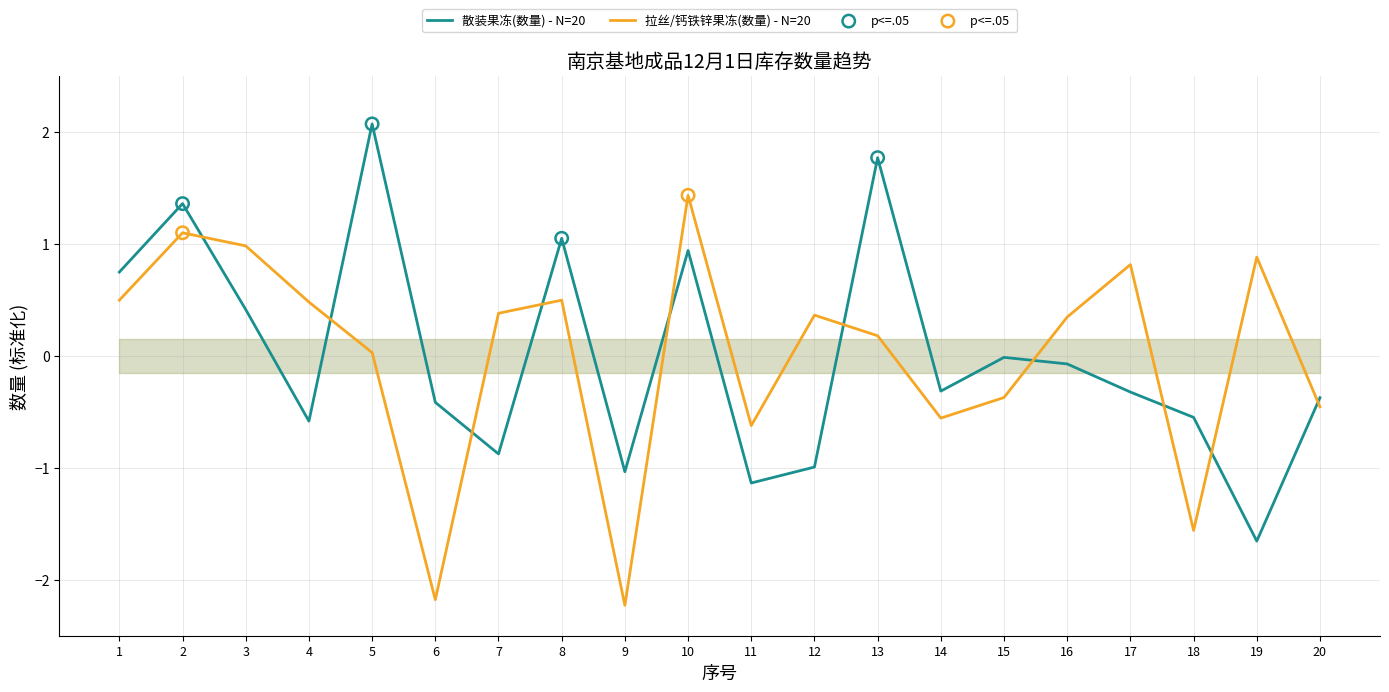

Which series has the largest total across all categories?

散装果冻(数量)